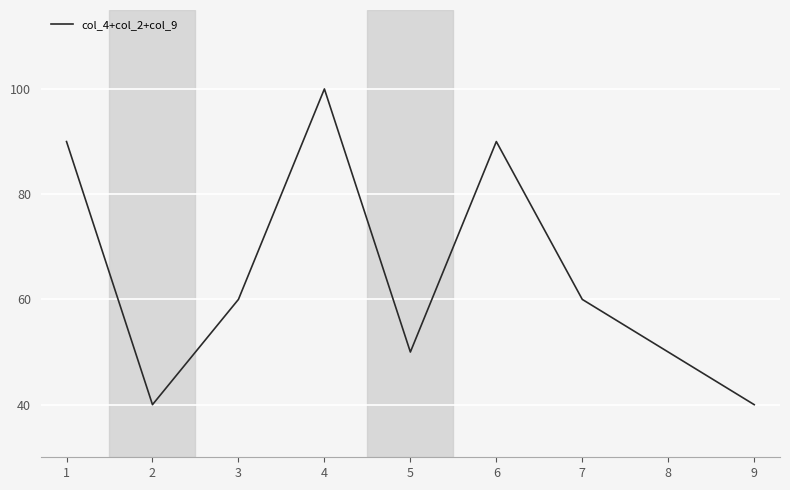

How many series are shown in this chart?

1